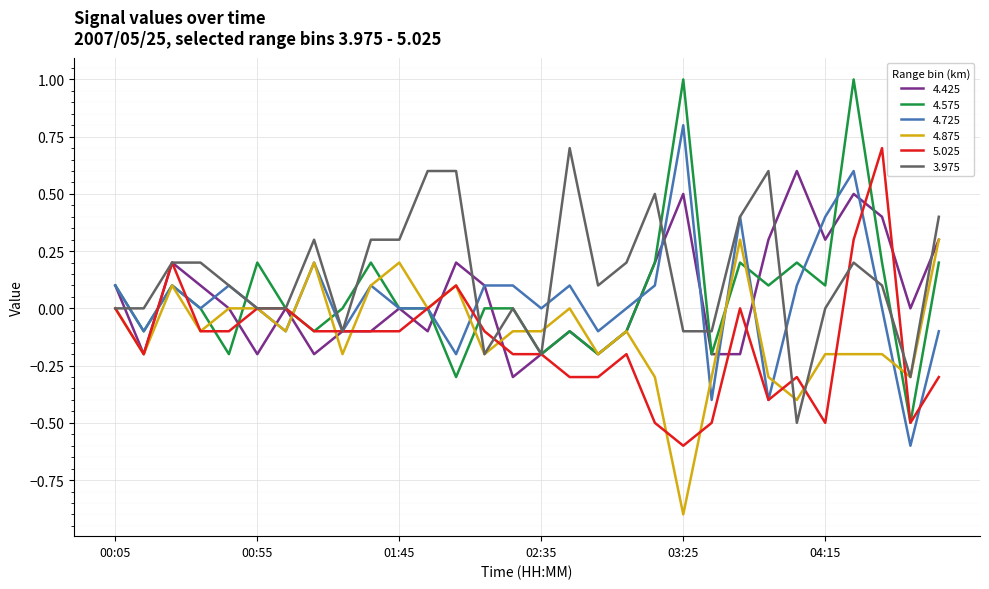

Does the chart have visible grid lines?

Yes